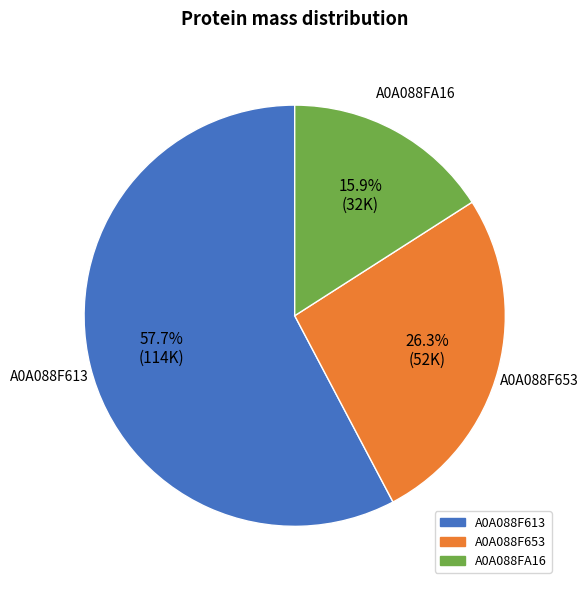

To the nearest percent, what percentage of the pie is A0A088F653?

26%